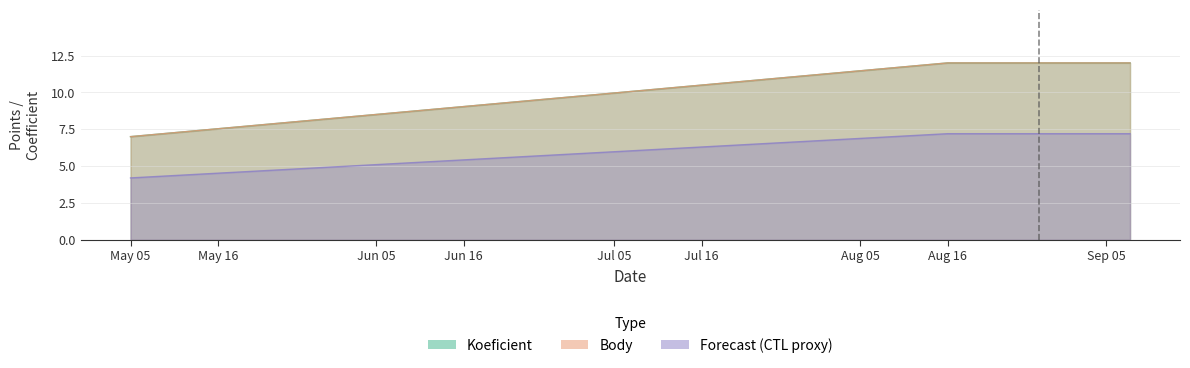

What is the difference between the Body values at May 05 and Aug 16?

5